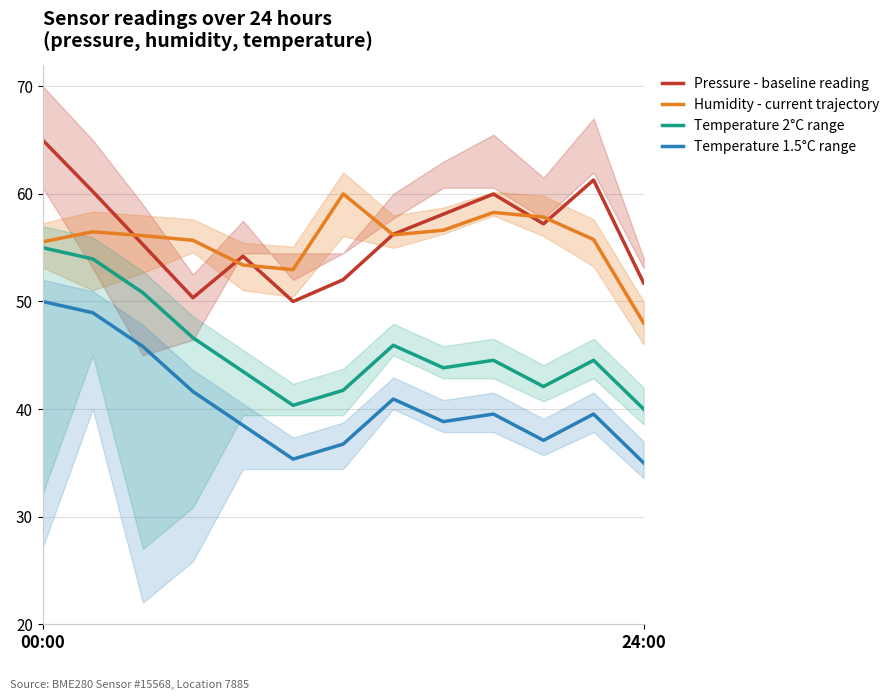

List the series in order of their peak value, lowest first.

Temperature 1.5°C range, Temperature 2°C range, Humidity - current trajectory, Pressure - baseline reading